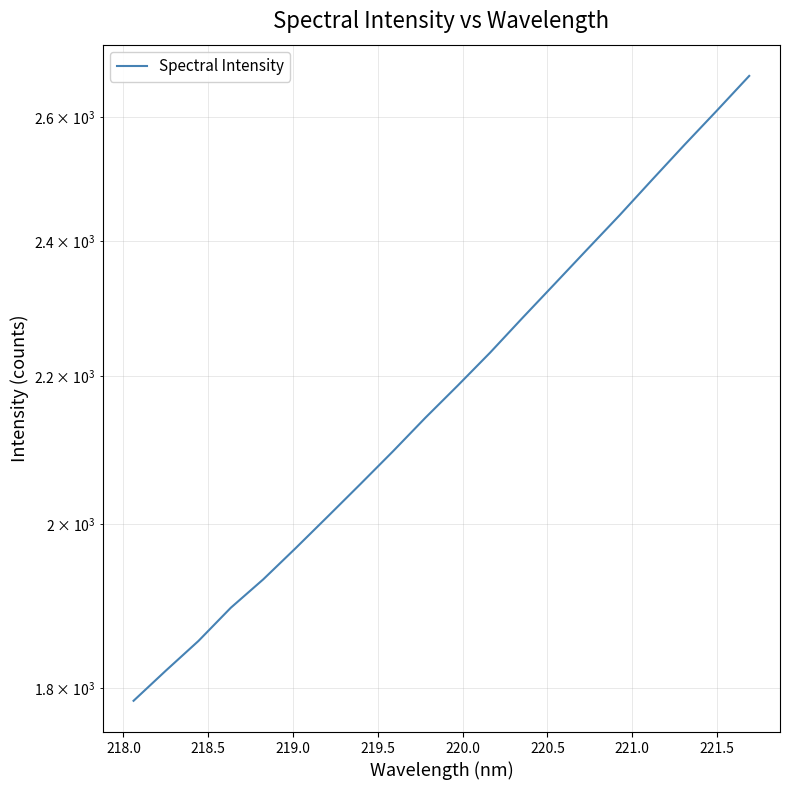

Count the number of data series in this chart.

1